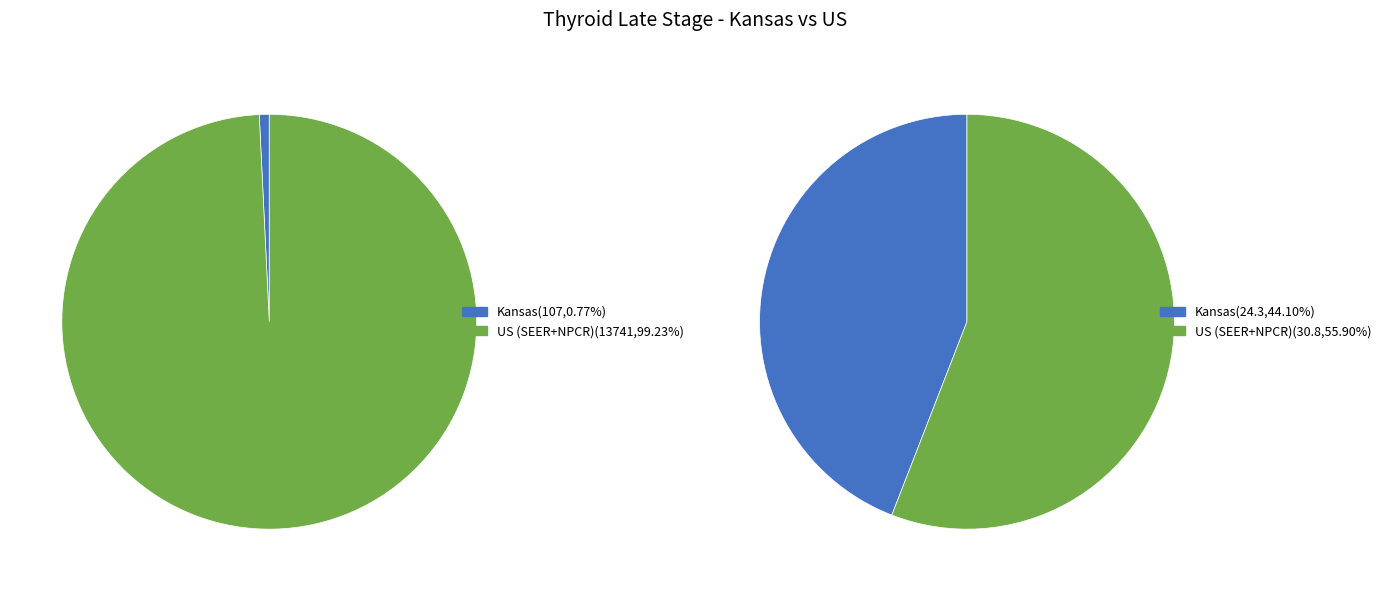

Which has a higher value, Kansas or US (SEER+NPCR)?

US (SEER+NPCR)